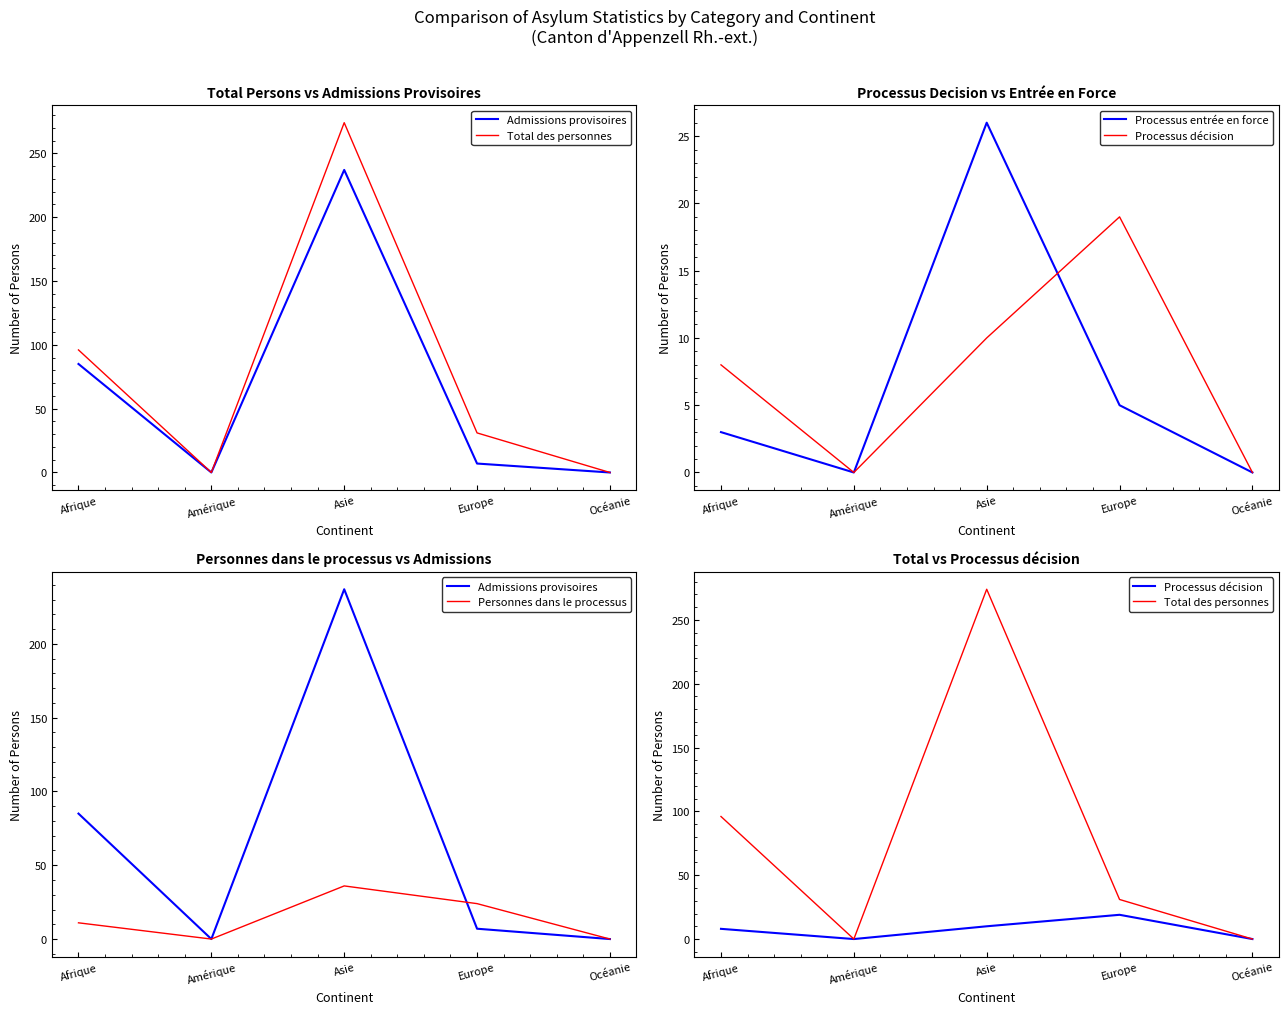

Does the chart display data point markers on the line(s)?

No